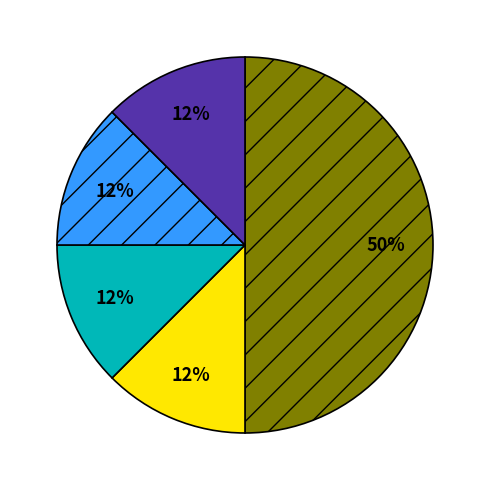

To the nearest percent, what is the average slice percentage?

20%